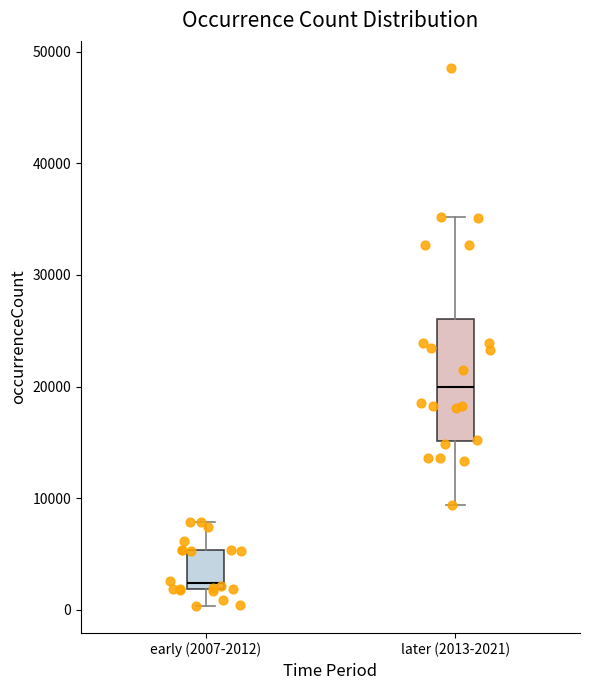

Reading left to right, read every box against the y-axis: the position of its median line, the range the box covers, and the ends of its whiskers. The values are not printed on the chart, so give them approximately, as read against the axis.

early (2007-2012): median 2000 (just above the box's lower edge), box 2000 to 5000, whiskers 0 to 8000
later (2013-2021): median 20000, box 15000 to 26000, whiskers 9000 to 35000